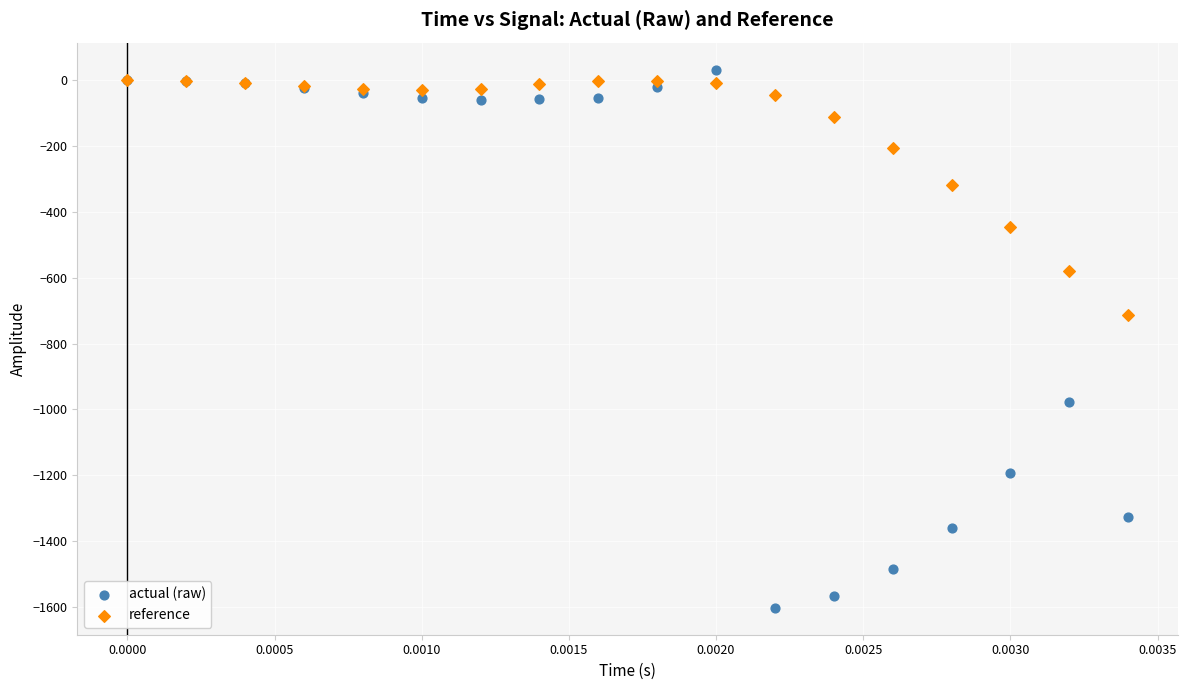

In the reference series, what Y value is closest to -356?

-318.7